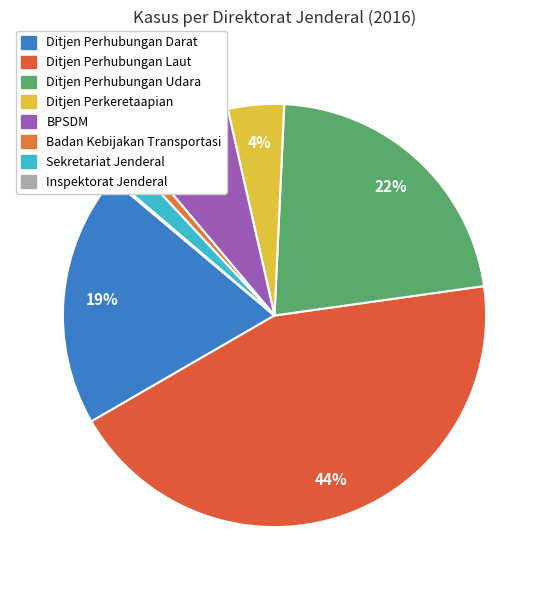

True or false: Ditjen Perhubungan Darat accounts for 19% of the total.

True